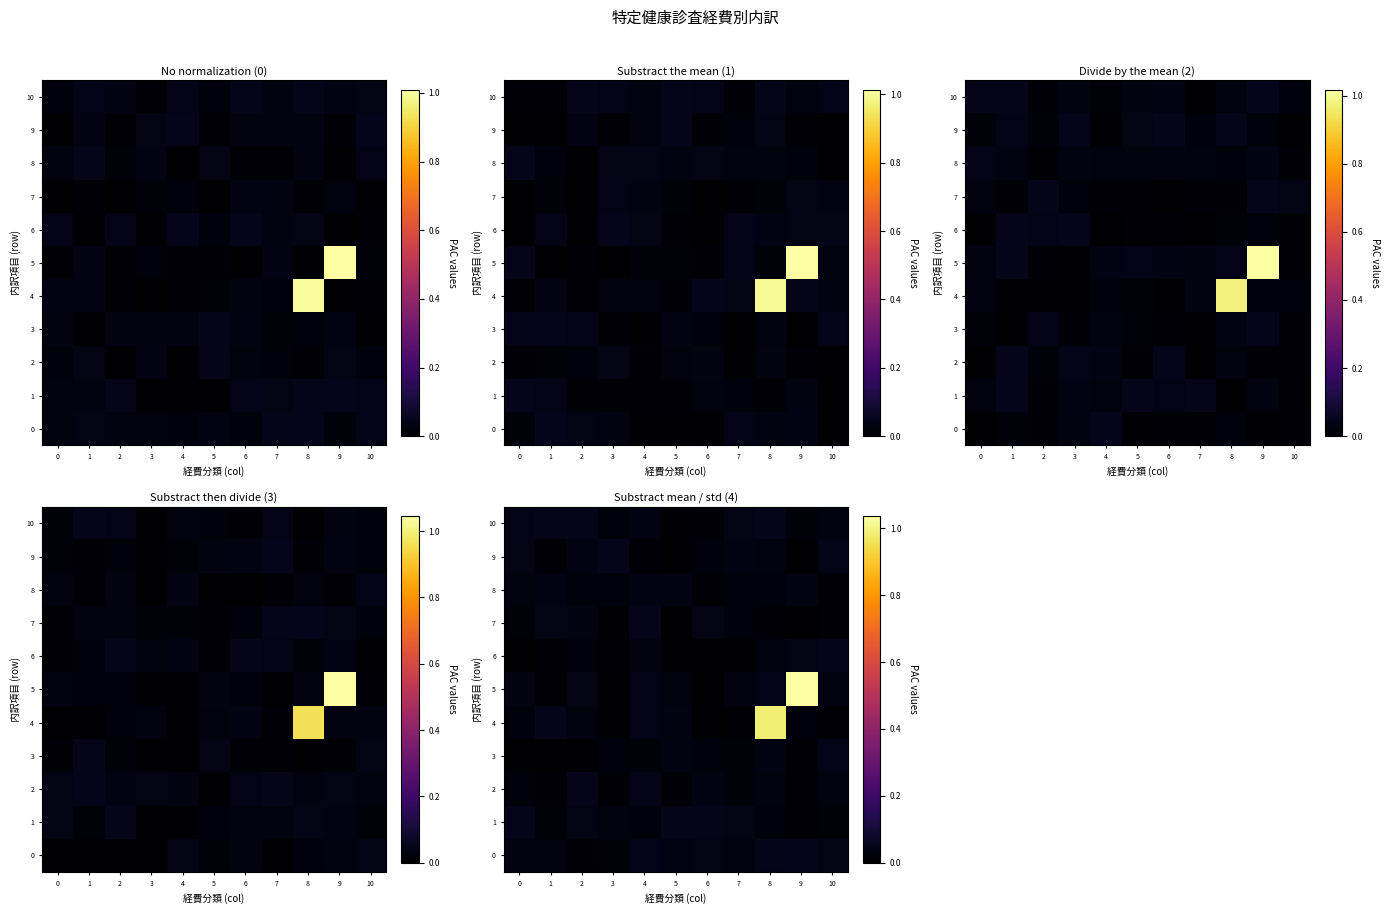

Is the value of row_6 at 4 greater than the value of row_2 at 9?

Yes